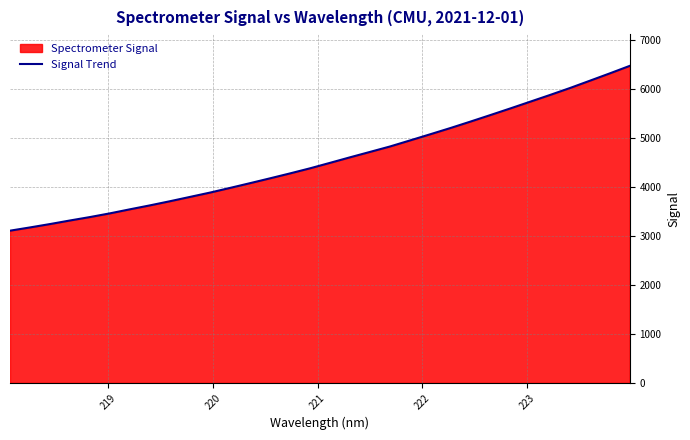

Does the chart have visible grid lines?

Yes